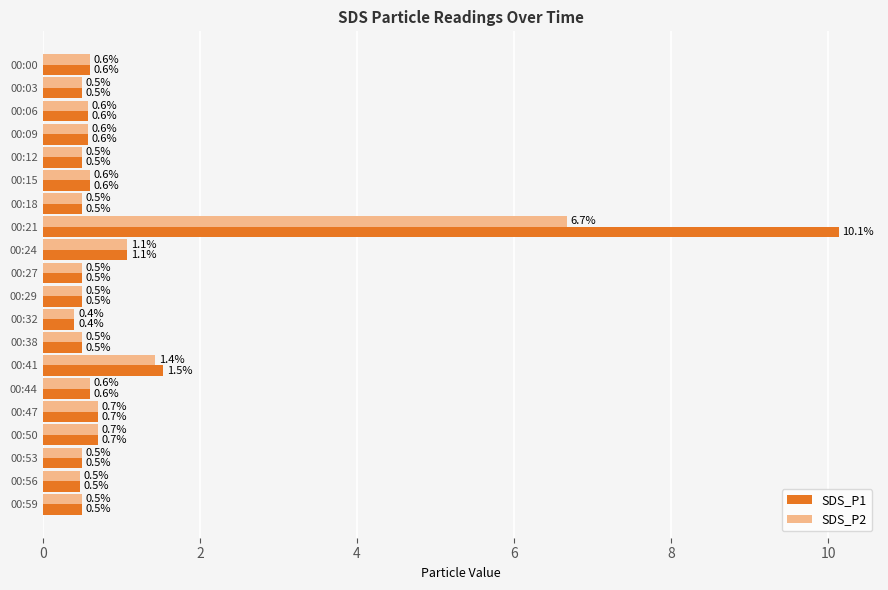

Which series has the largest range (max minus min)?

SDS_P1